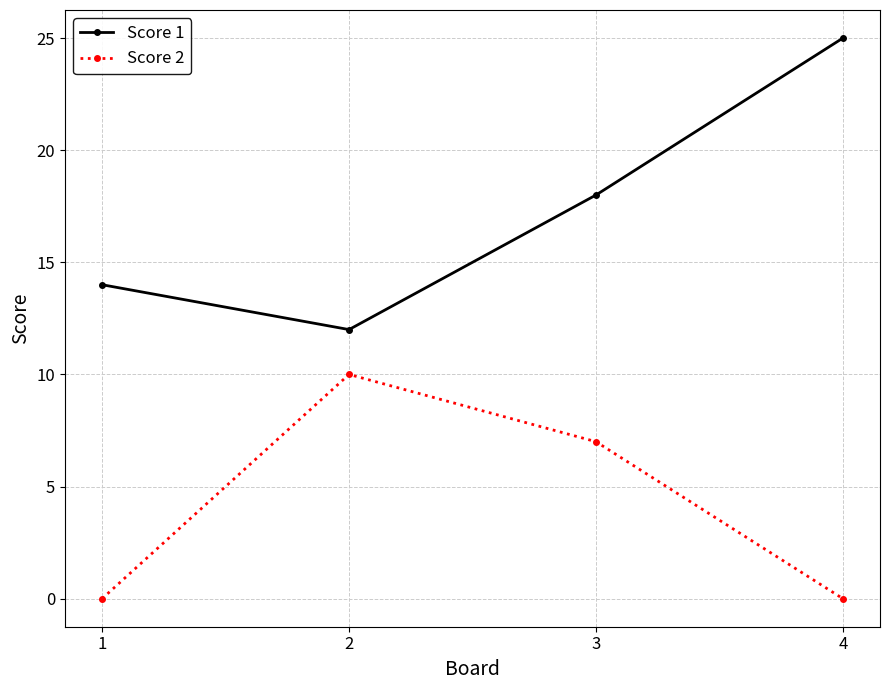

What is the value of the Score 2 point at the 3rd from the left?

7